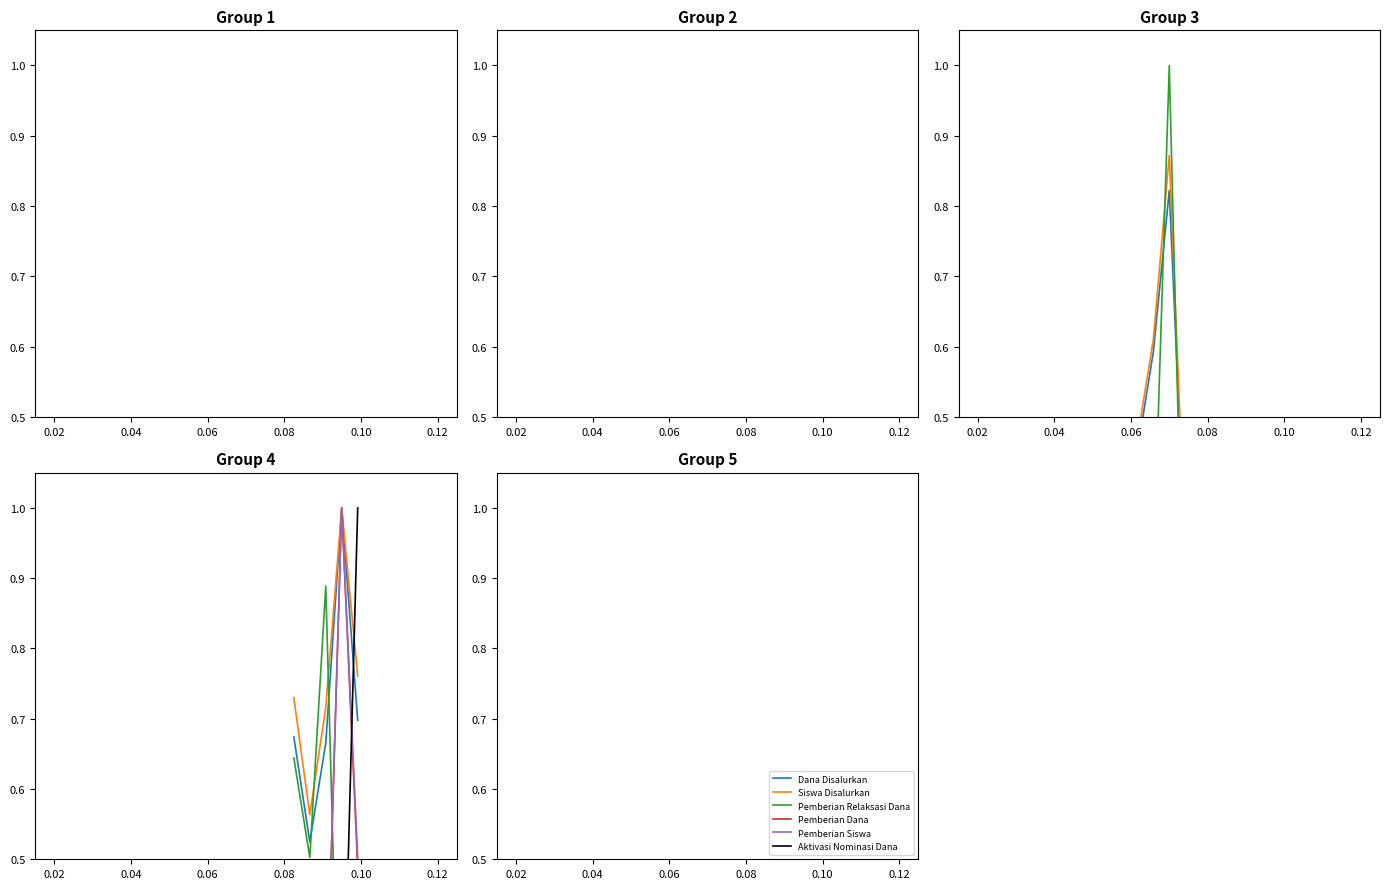

Which series has the largest range (max minus min)?

Pemberian Siswa